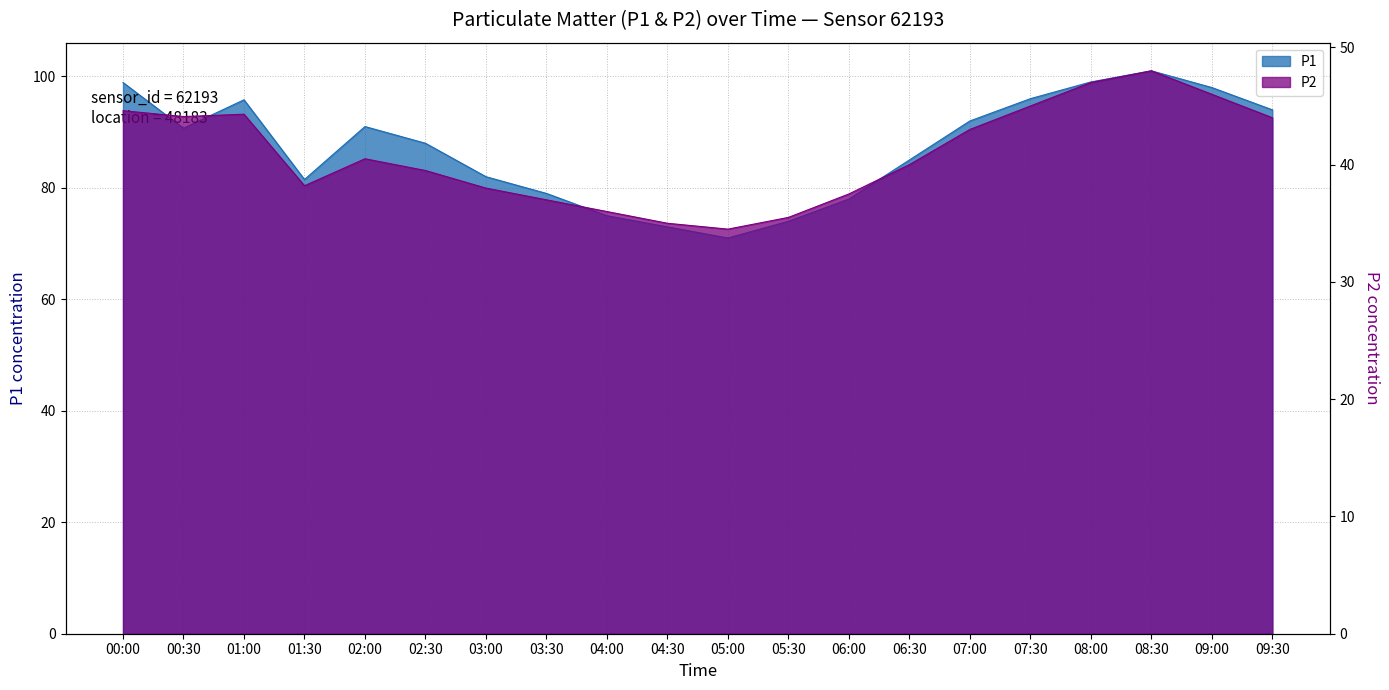

True or false: P2 and P1 cross at least once.

False